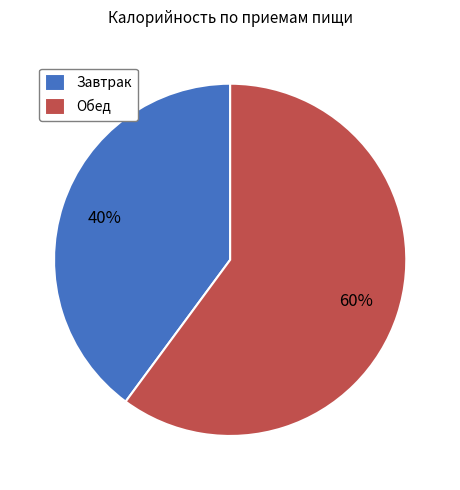

What is the ratio of the value at Завтрак to the value at Обед?

0.7